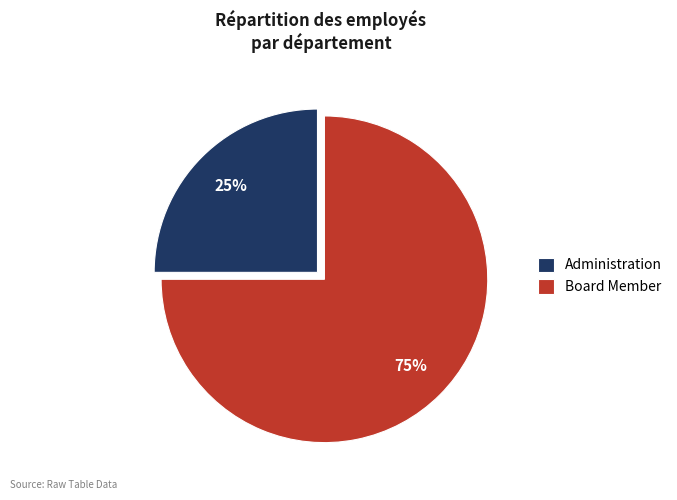

What percentage is the Board Member slice, to the nearest percent?

75%